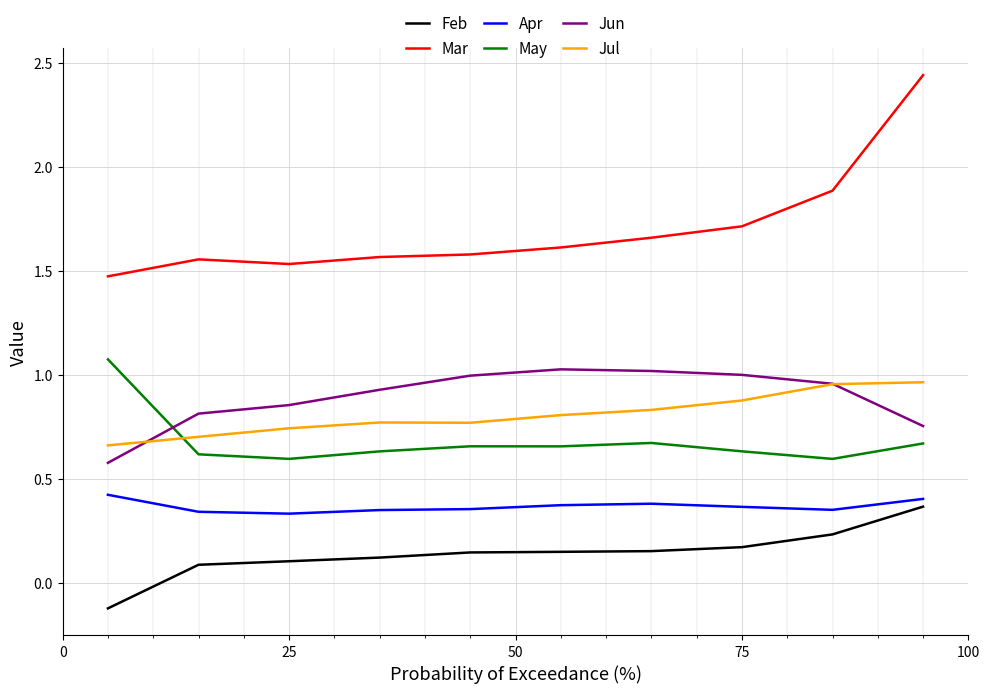

True or false: Jun and May intersect in this chart.

True